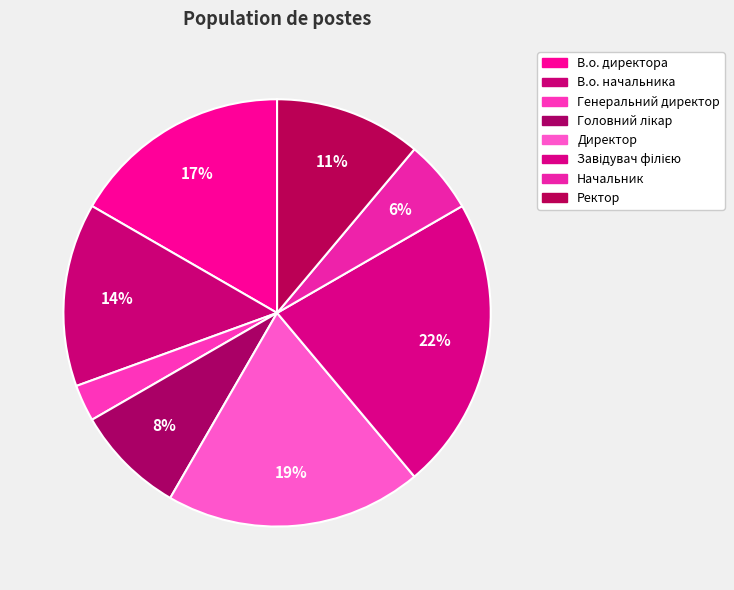

To the nearest percent, what percentage of the pie is Завідувач філією?

22%